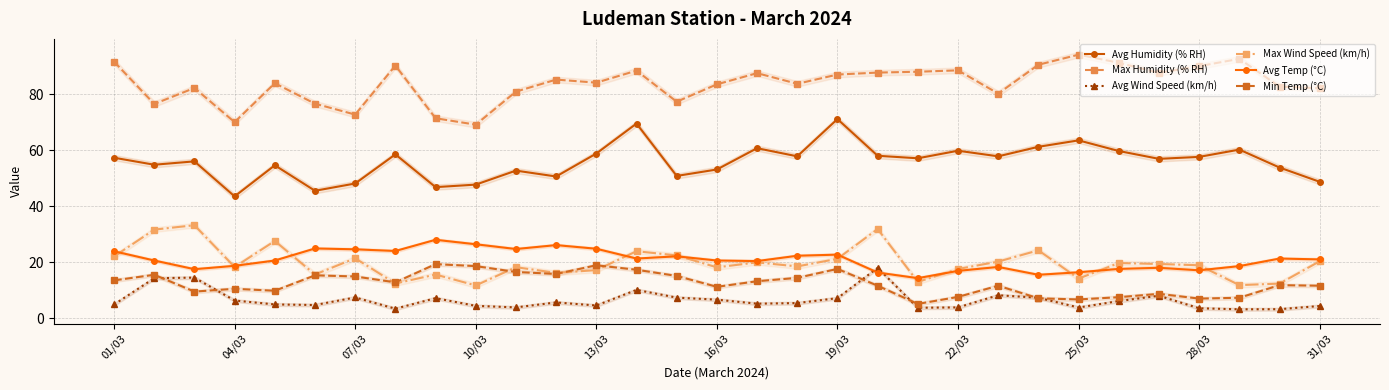

Does the chart have visible grid lines?

Yes